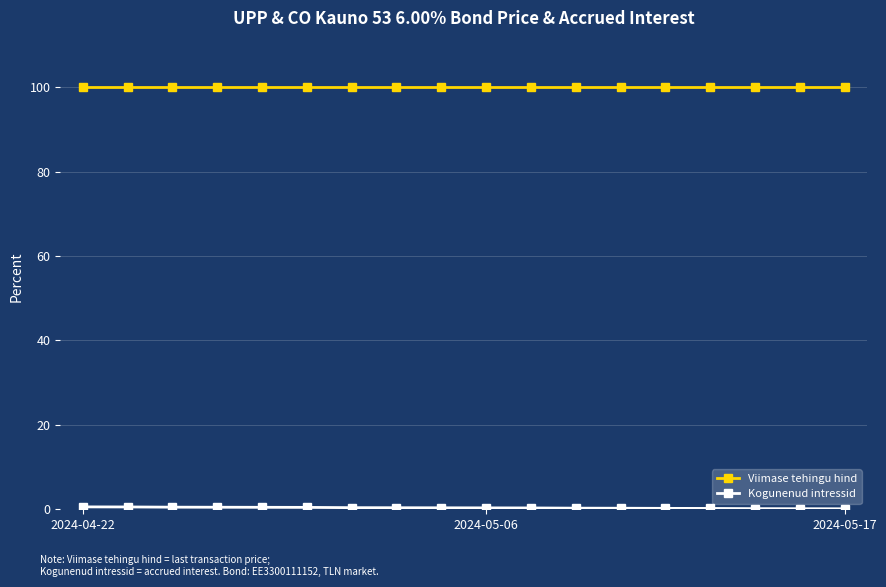

What is the greatest value displayed?

99.9